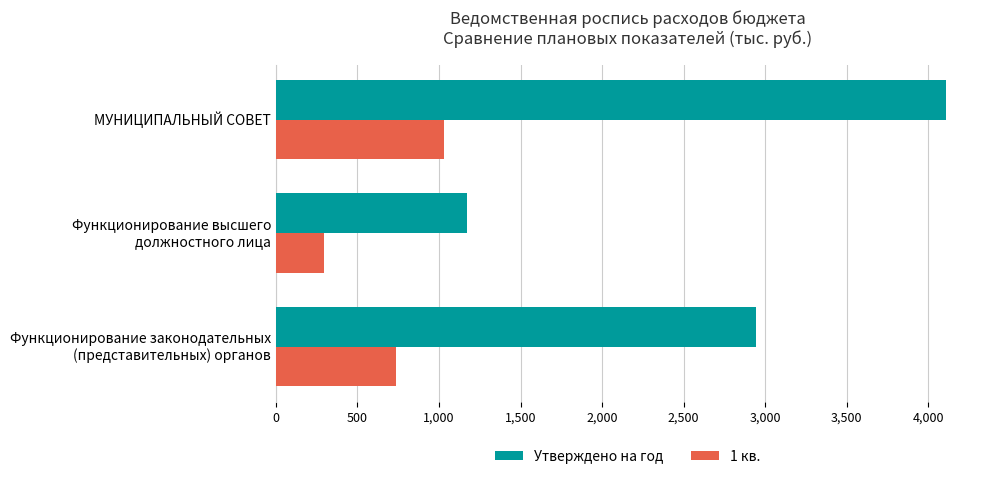

What are all the series names shown in the legend?

Утверждено на год, 1 кв.